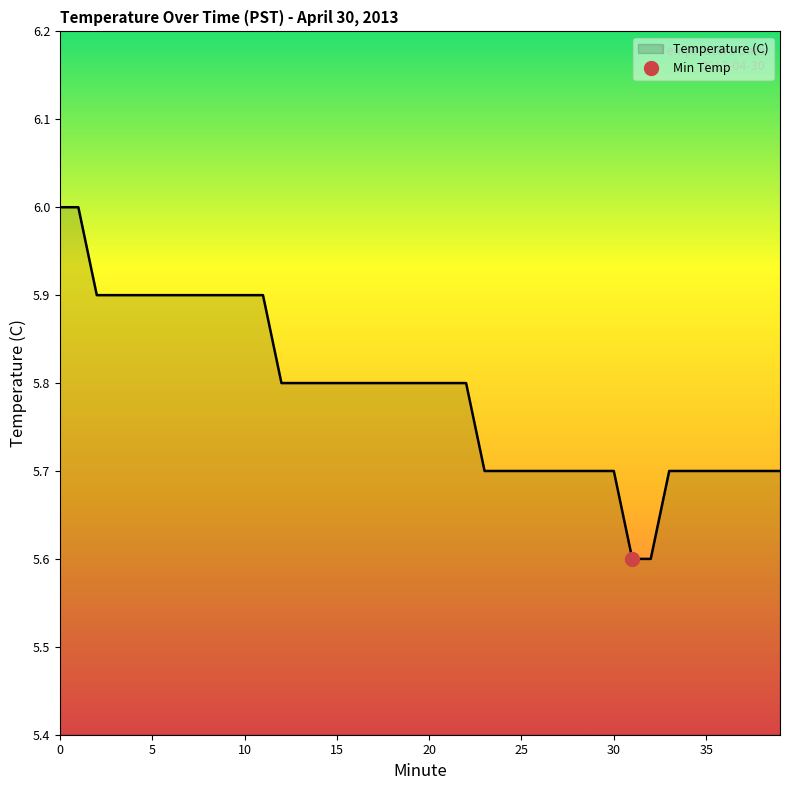

What is the value of the 32nd point from the left?

5.6